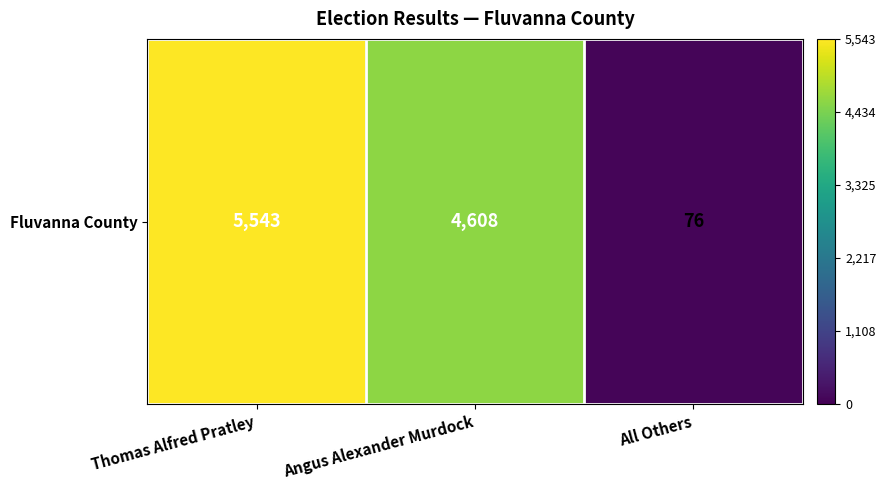

How many values exceed 4608?

1